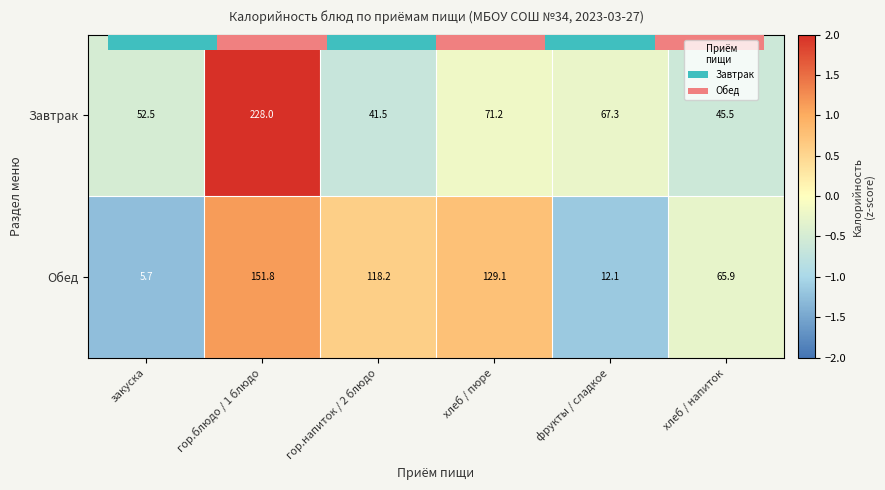

What is the average value of the Обед series?

80.5